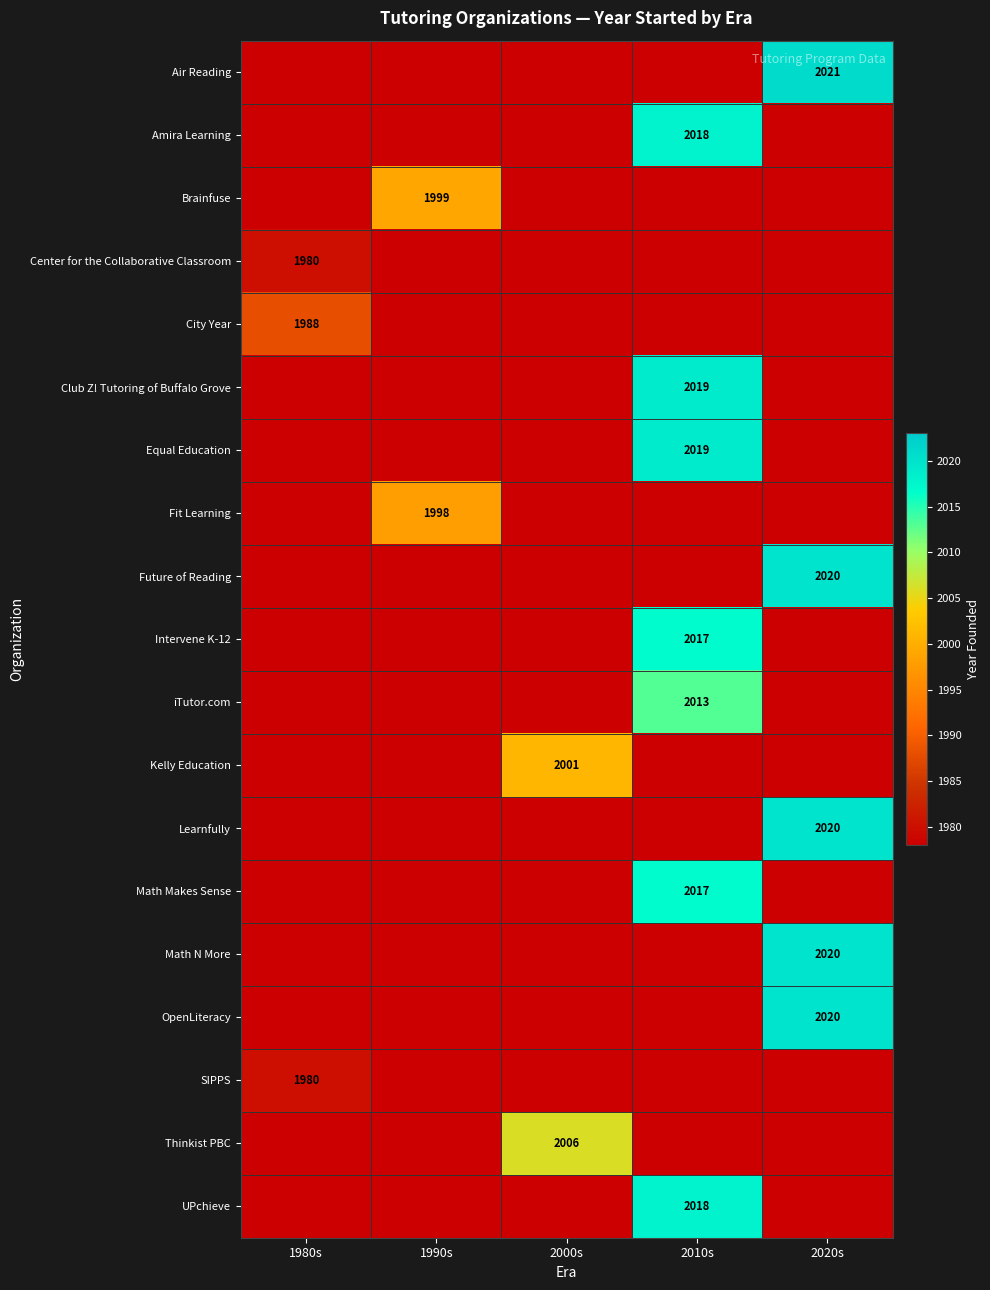

The value of UPchieve at 2010s is 3004. True or false?

False